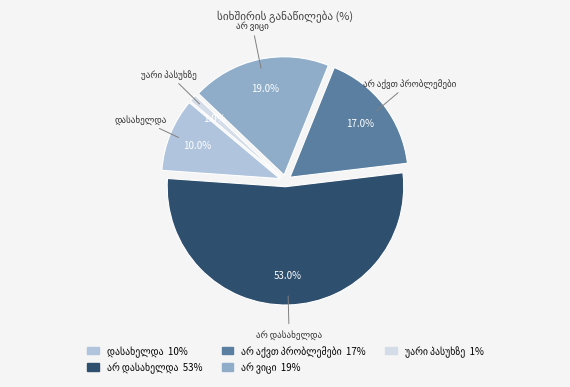

Count the number of slices in the pie.

5